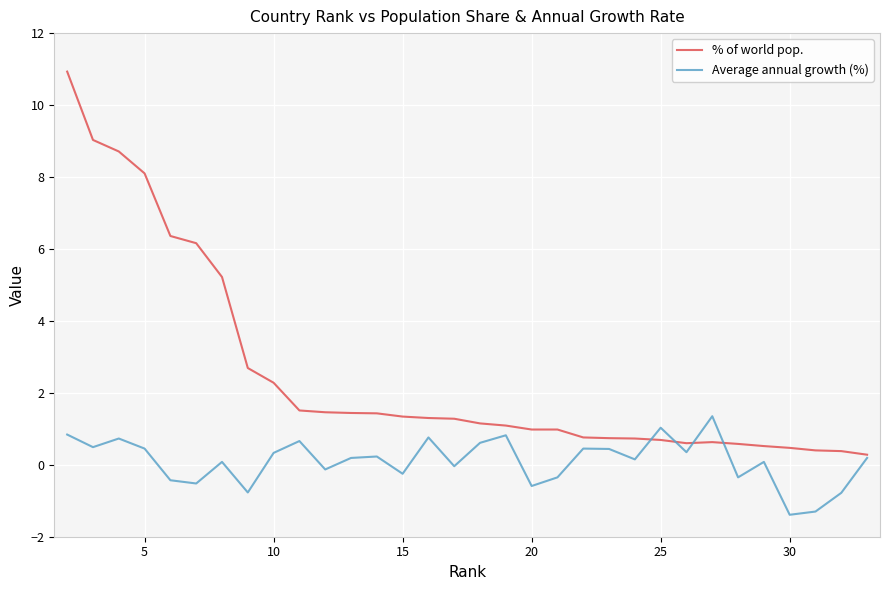

Is this an area chart (filled region under the line)?

No